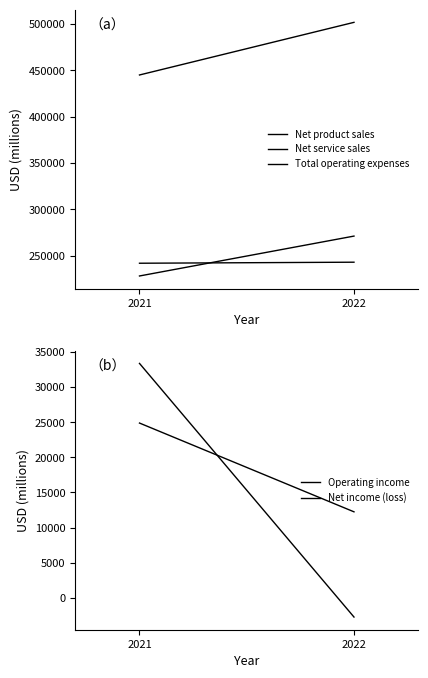

The Net income (loss) series shows 56673 at 2021. True or false?

False